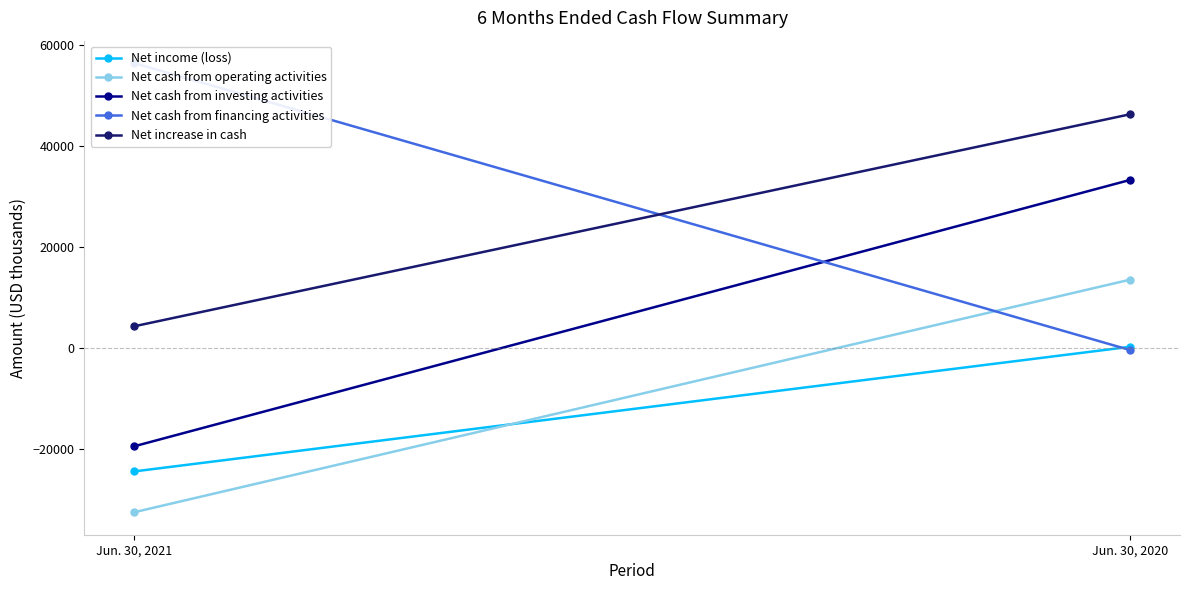

What is the sum of all Net cash from financing activities values?

55908